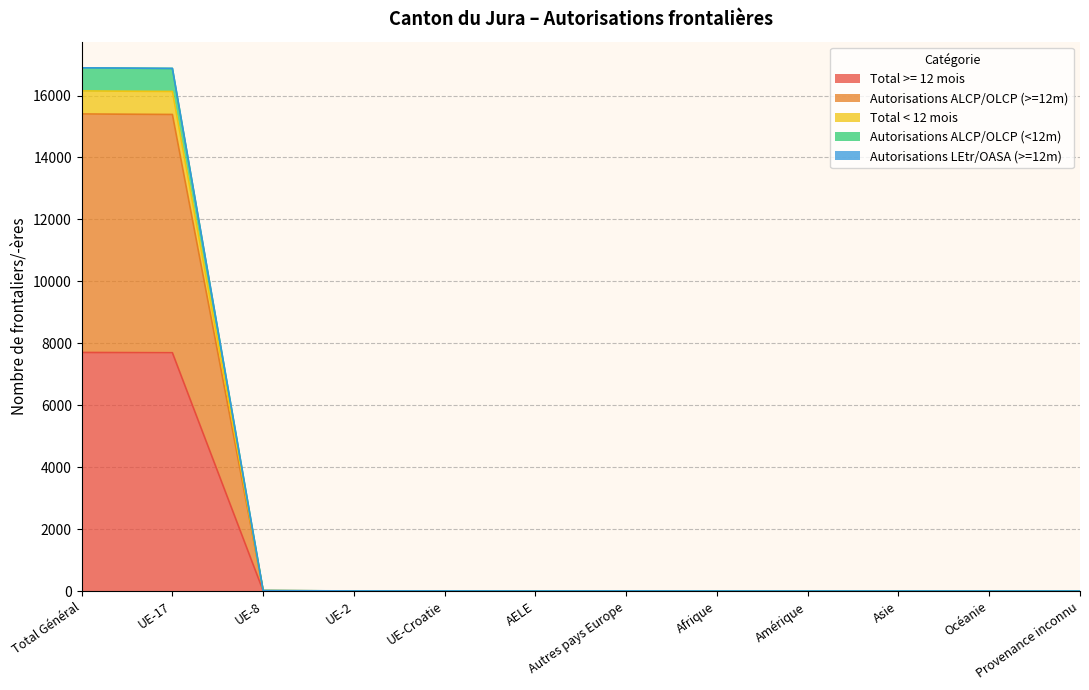

True or false: Autorisations ALCP/OLCP (<12m) and Autorisations ALCP/OLCP (>=12m) cross at least once.

False